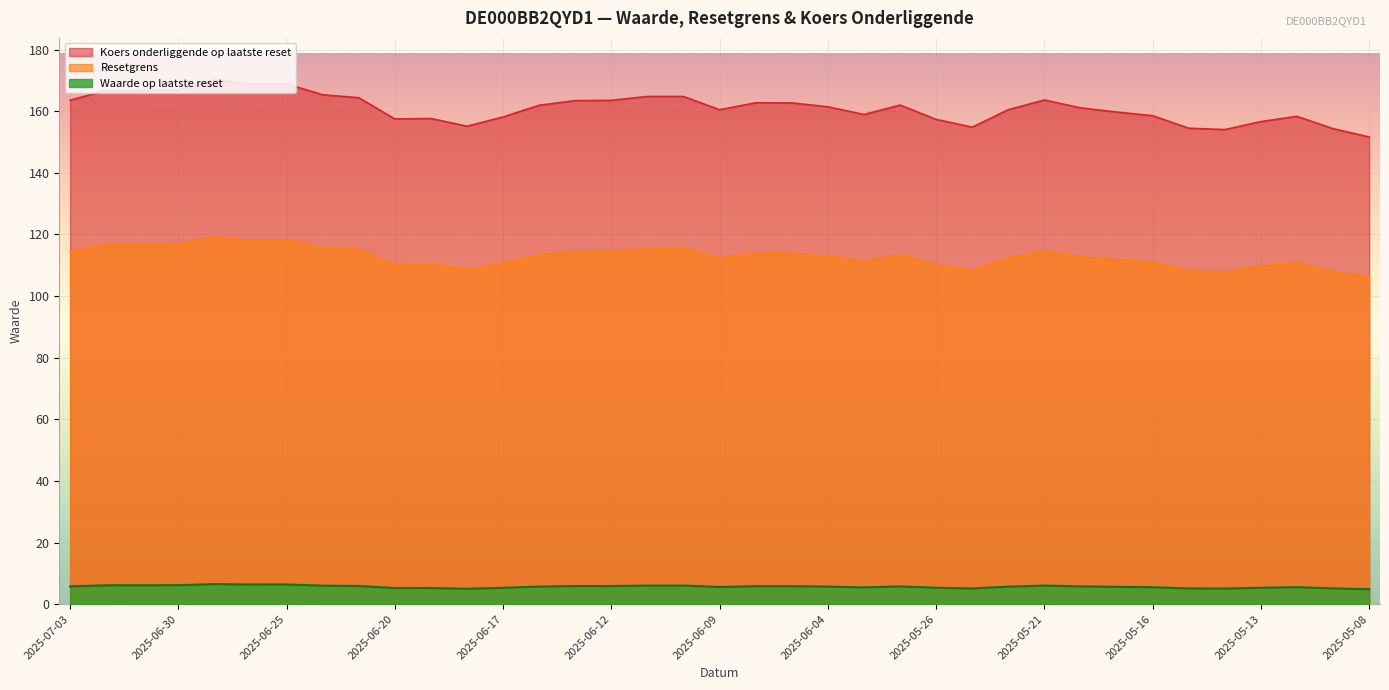

The value of Koers onderliggende op laatste reset at 2025-05-20 is 110.5. True or false?

False